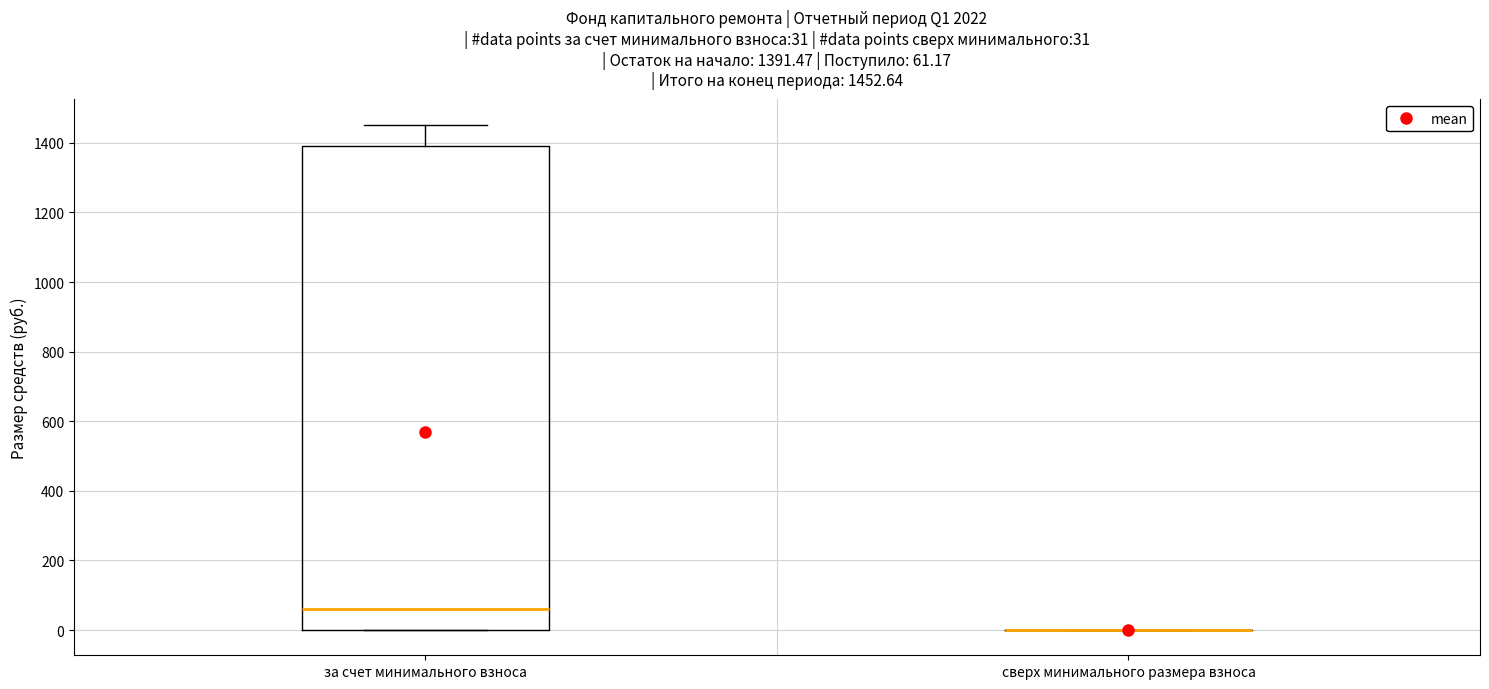

Comparing the boxes themselves (not the whiskers), which one is the tallest?

за счет минимального взноса